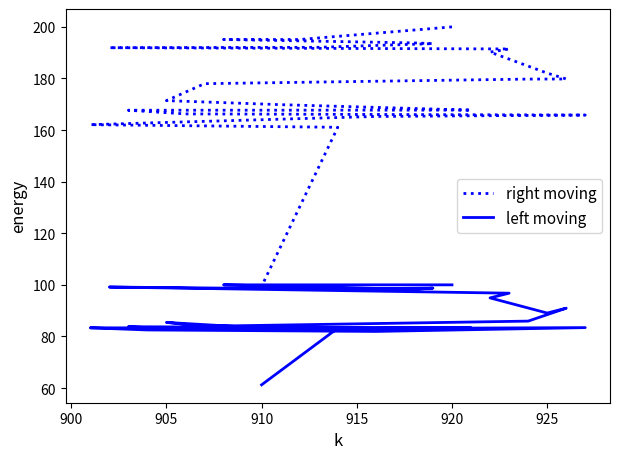

What are all the series names shown in the legend?

right moving, left moving